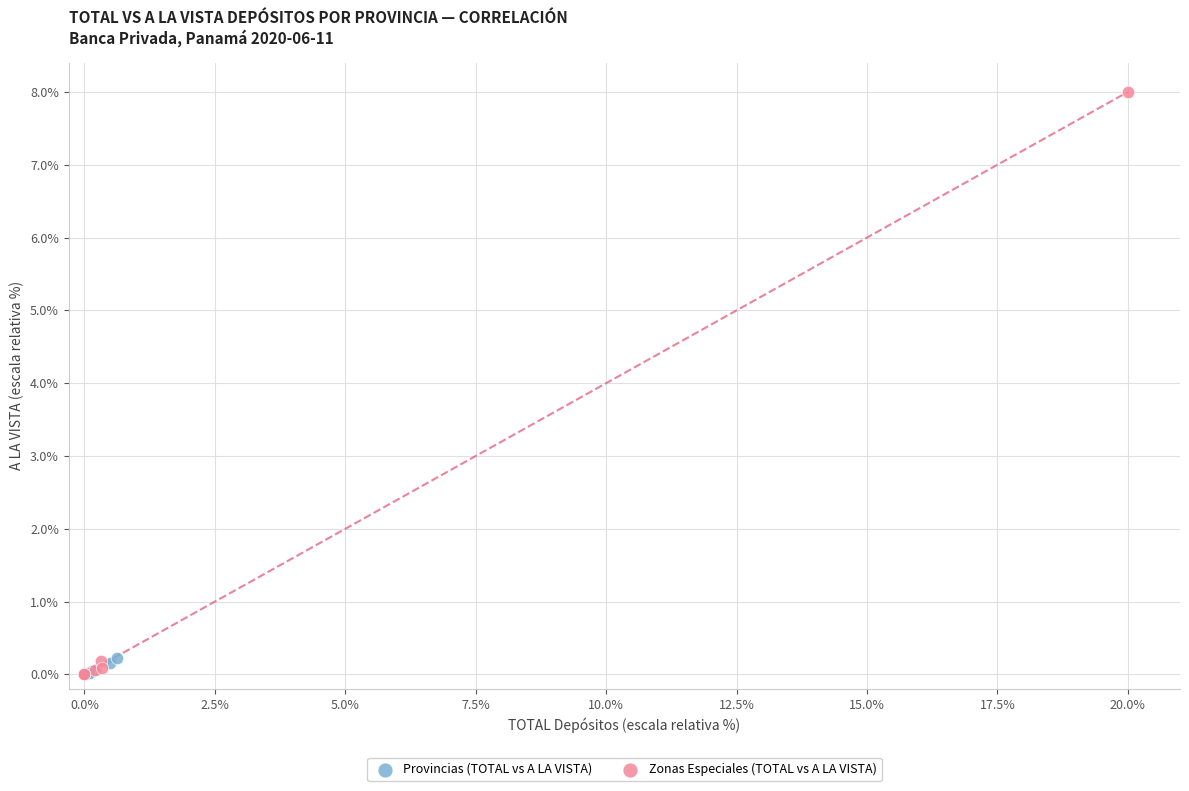

Which series has the widest spread of Y values?

Zonas Especiales (TOTAL vs A LA VISTA)